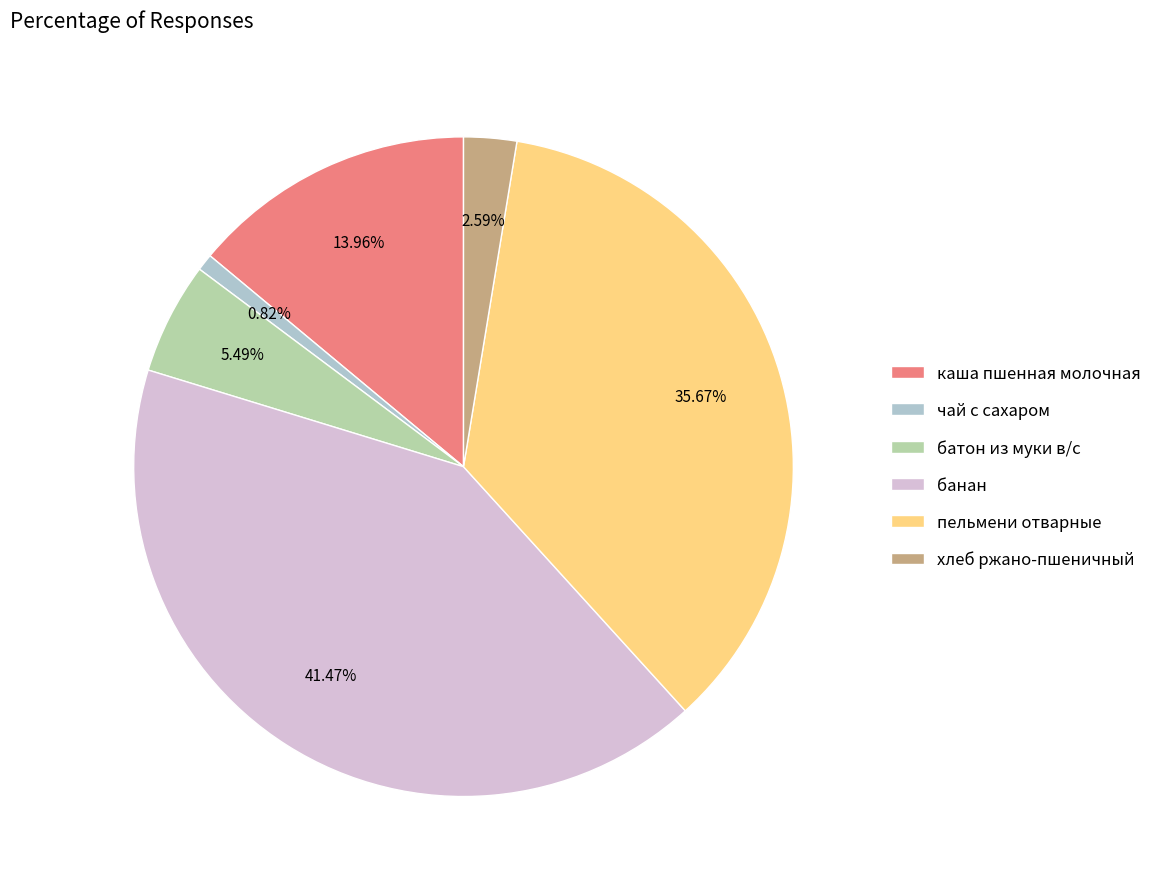

Between чай с сахаром and хлеб ржано-пшеничный, which is larger?

хлеб ржано-пшеничный